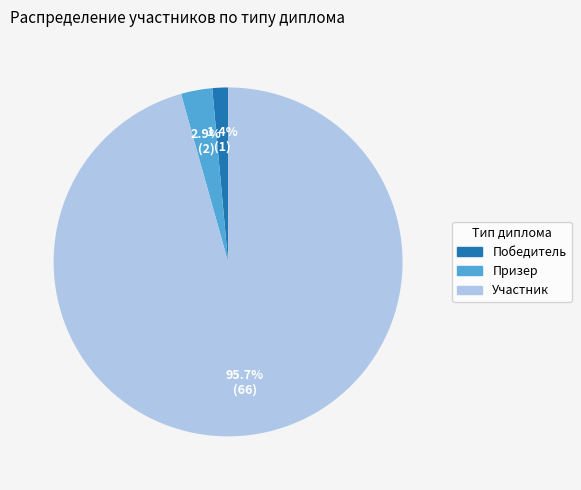

Count the number of slices in the pie.

3